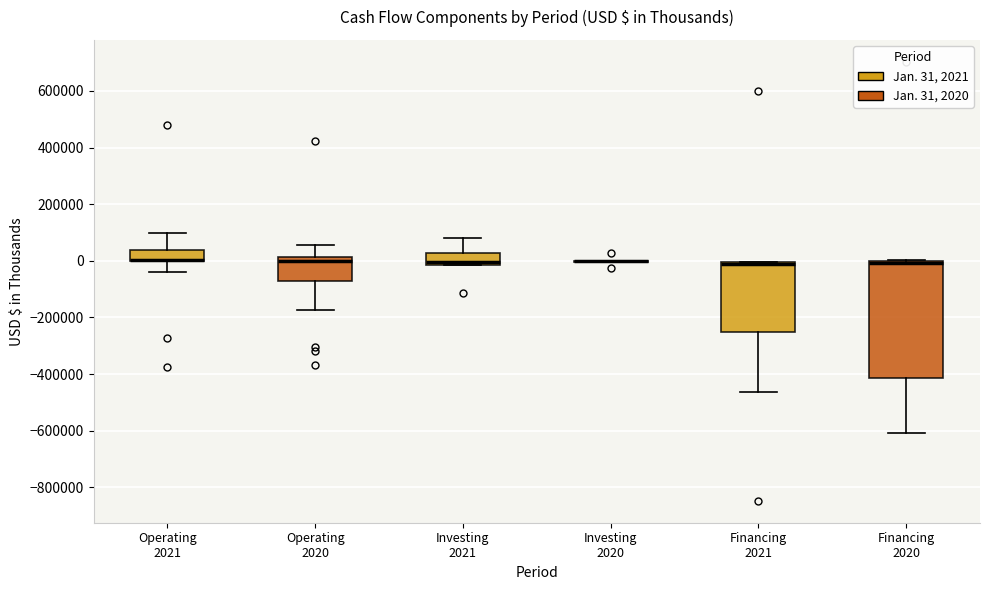

Where does the upper whisker of the box for Investing 2021 end on the y-axis? The values are not printed on the chart, so give them approximately, as read against the axis.

80000